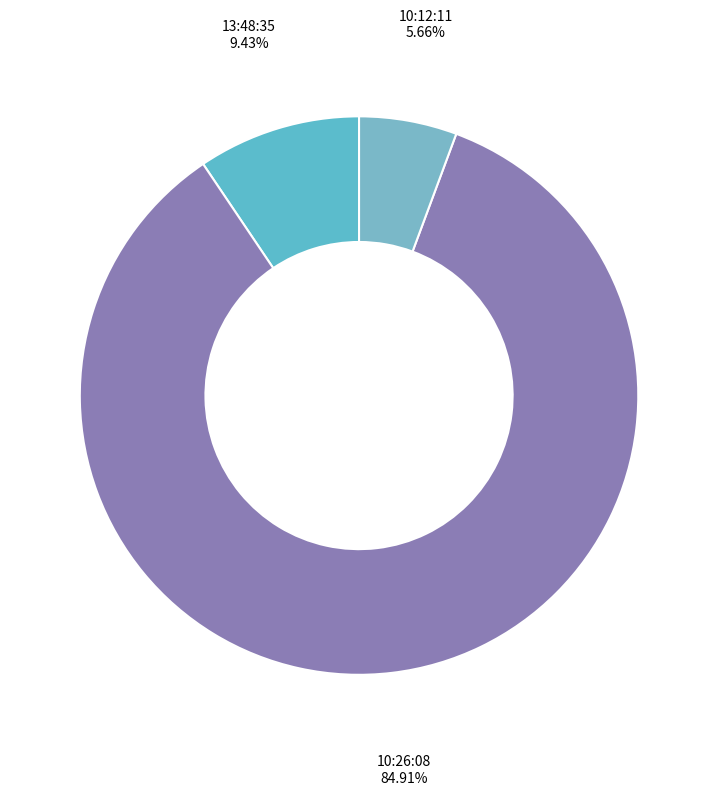

How many segments does this pie chart have?

3